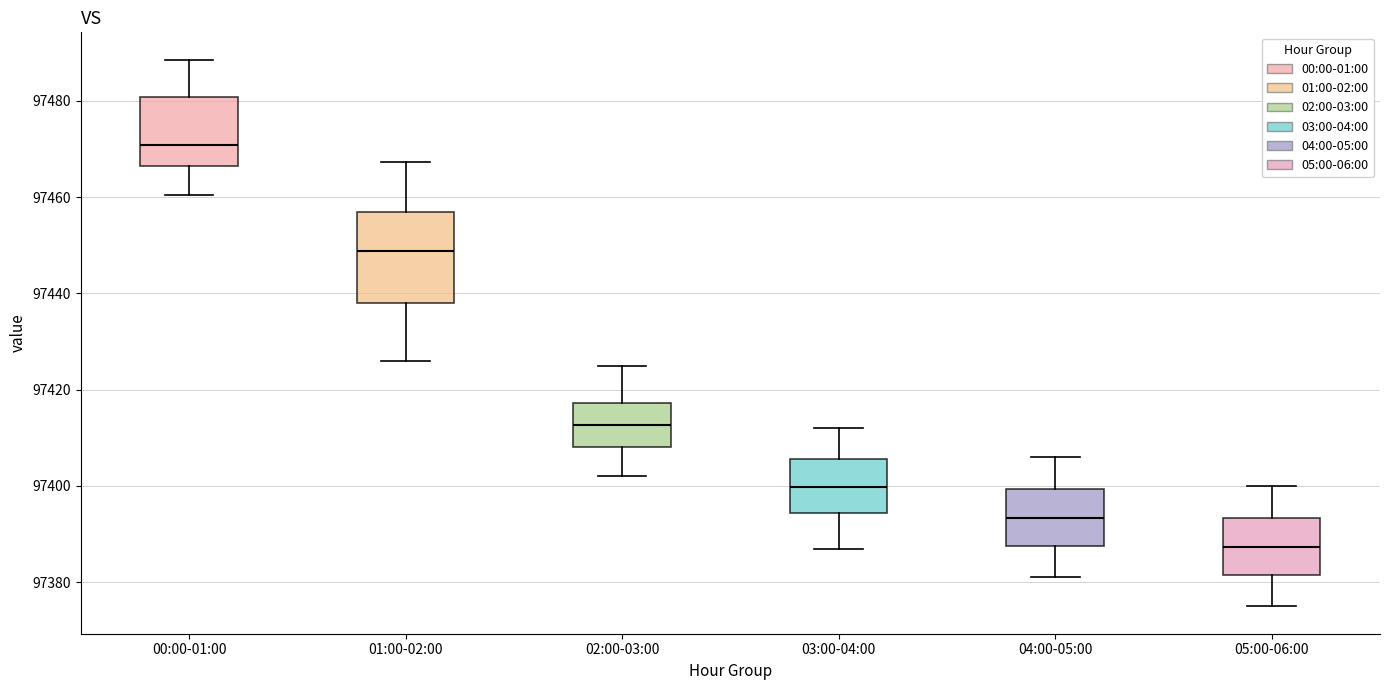

Reading left to right, transcribe this box plot: for each box, give where its median line is, the range the box spans, and where its two whiskers end, as read against the y-axis. The values are not printed on the chart, so give them approximately, as read against the axis.

00:00-01:00: median 97470, box 97466 to 97480, whiskers 97460 to 97488
01:00-02:00: median 97448, box 97438 to 97456, whiskers 97426 to 97468
02:00-03:00: median 97412, box 97408 to 97418, whiskers 97402 to 97426
03:00-04:00: median 97400, box 97394 to 97406, whiskers 97388 to 97412
04:00-05:00: median 97394, box 97388 to 97400, whiskers 97382 to 97406
05:00-06:00: median 97388, box 97382 to 97394, whiskers 97376 to 97400